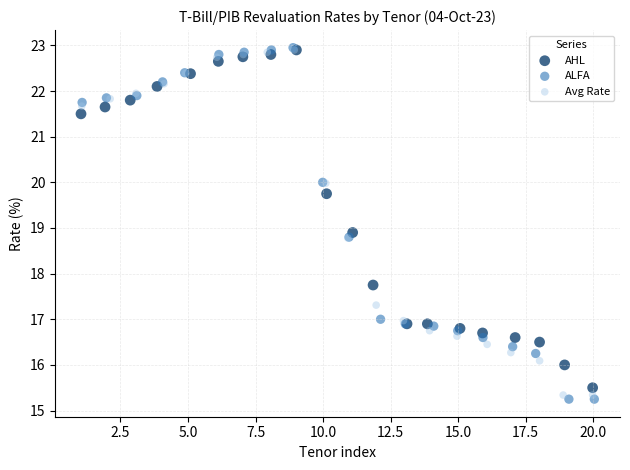

Which series has the widest spread of Y values?

ALFA